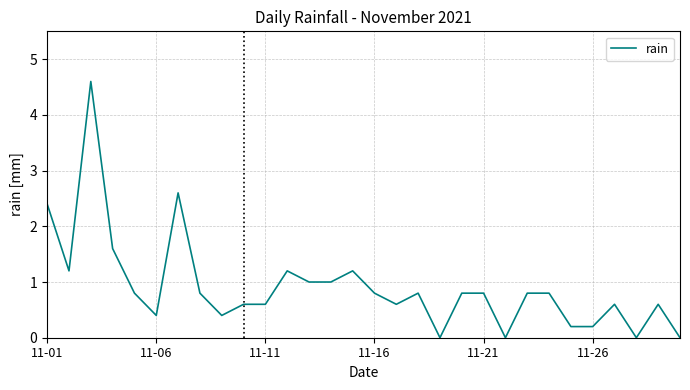

What is the difference between the maximum and minimum values?

4.6